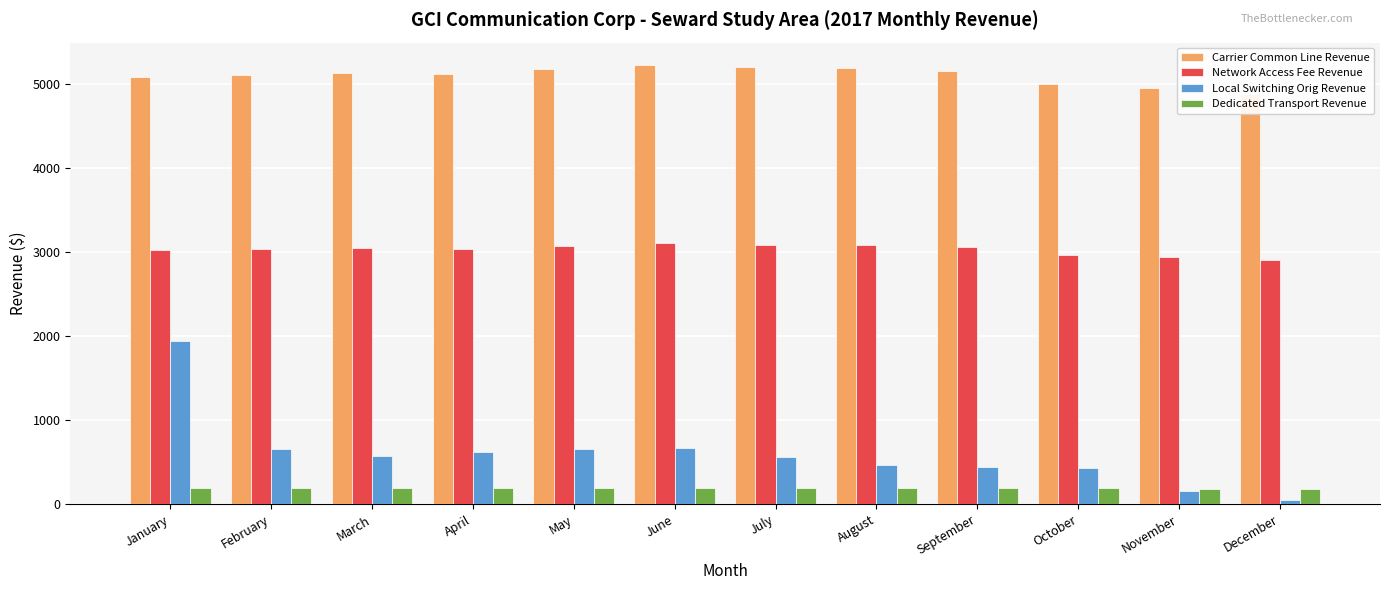

What is the value of the Dedicated Transport Revenue bar at the 4th from the left?

190.1